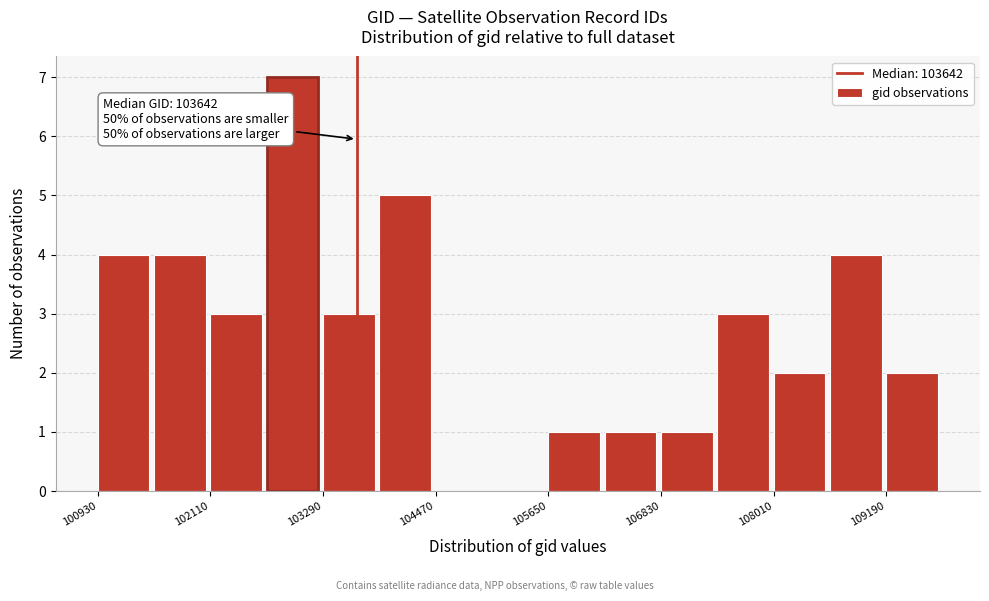

Around what value on the x-axis is the tallest bar? Give the approximate position of its centre, as read against the axis.

103000